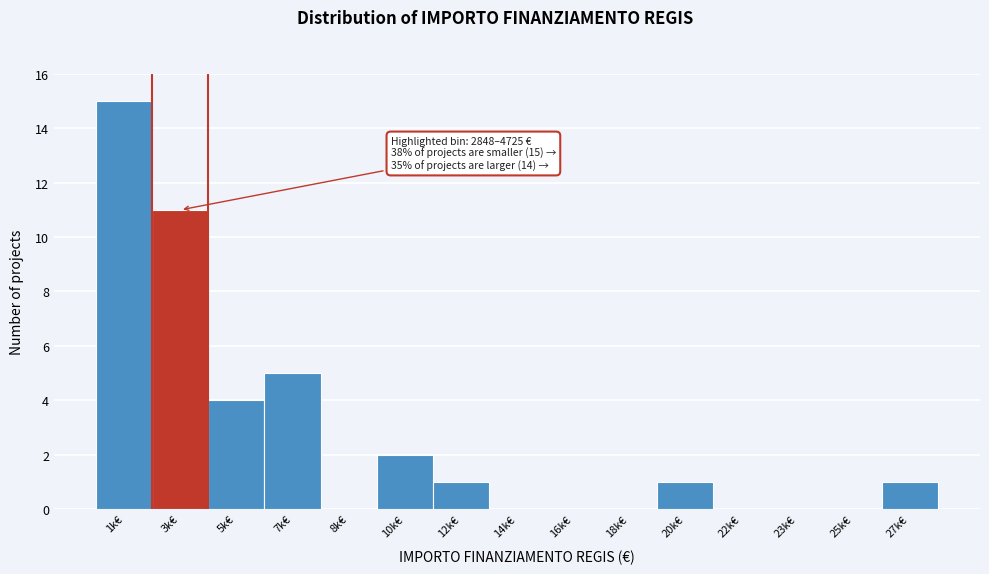

Reading left to right, extract all data points from this chart.

1k€=15	3k€=11	5k€=4	7k€=5	8k€=0	10k€=2	12k€=1	14k€=0	16k€=0	18k€=0	20k€=1	22k€=0	23k€=0	25k€=0	27k€=1